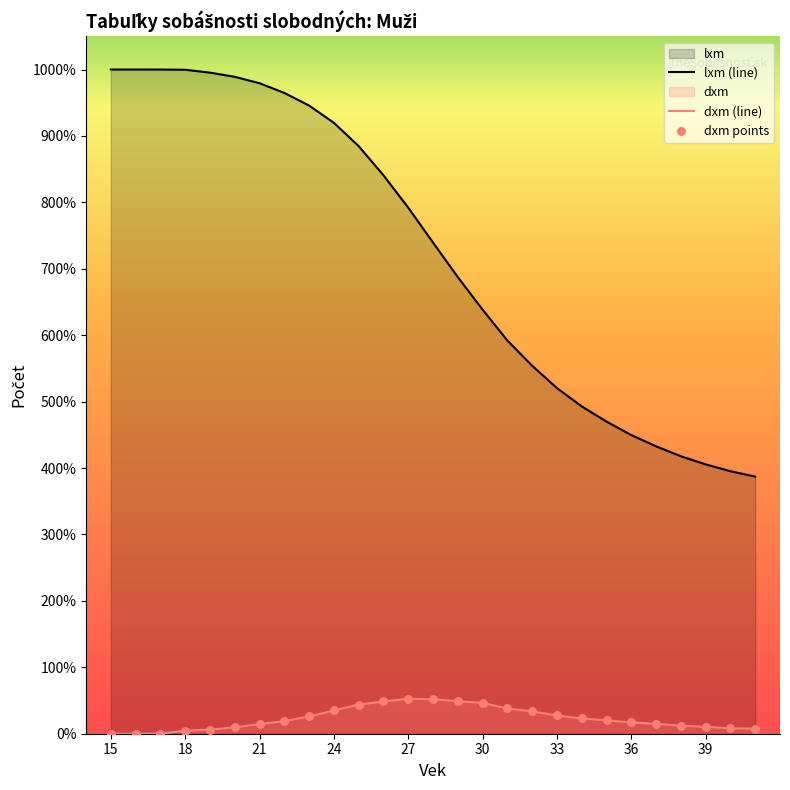

Which series has the largest total across all categories?

lxm (line)